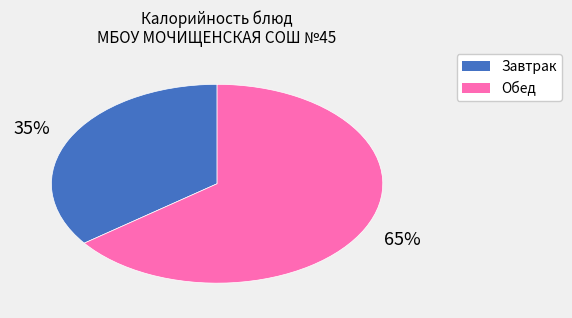

Is there a majority slice in this chart?

Yes